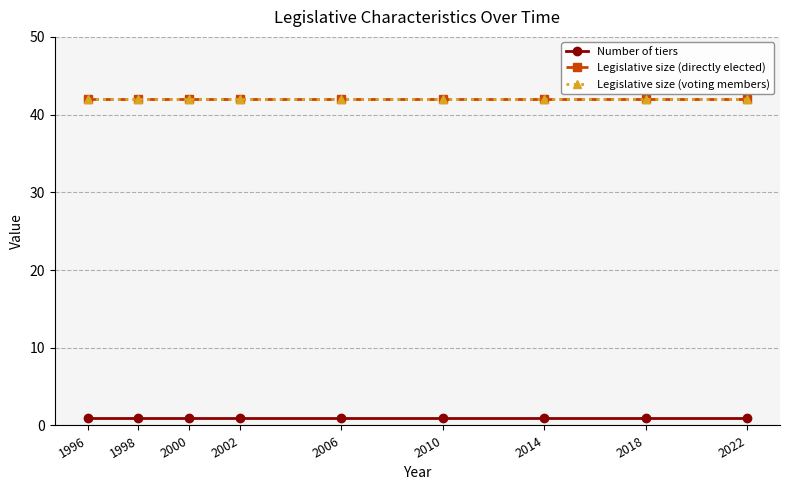

Does the chart have visible grid lines?

Yes